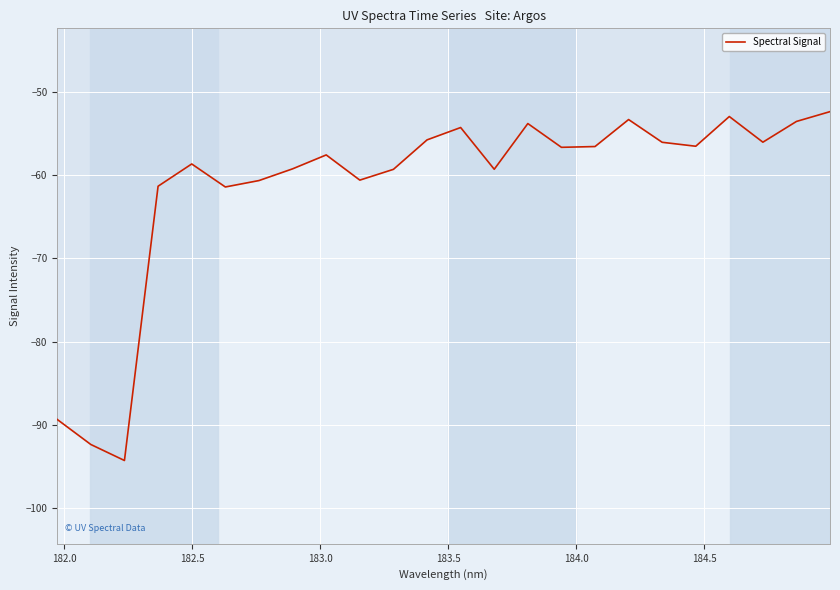

What is the minimum value shown in the chart?

-94.3